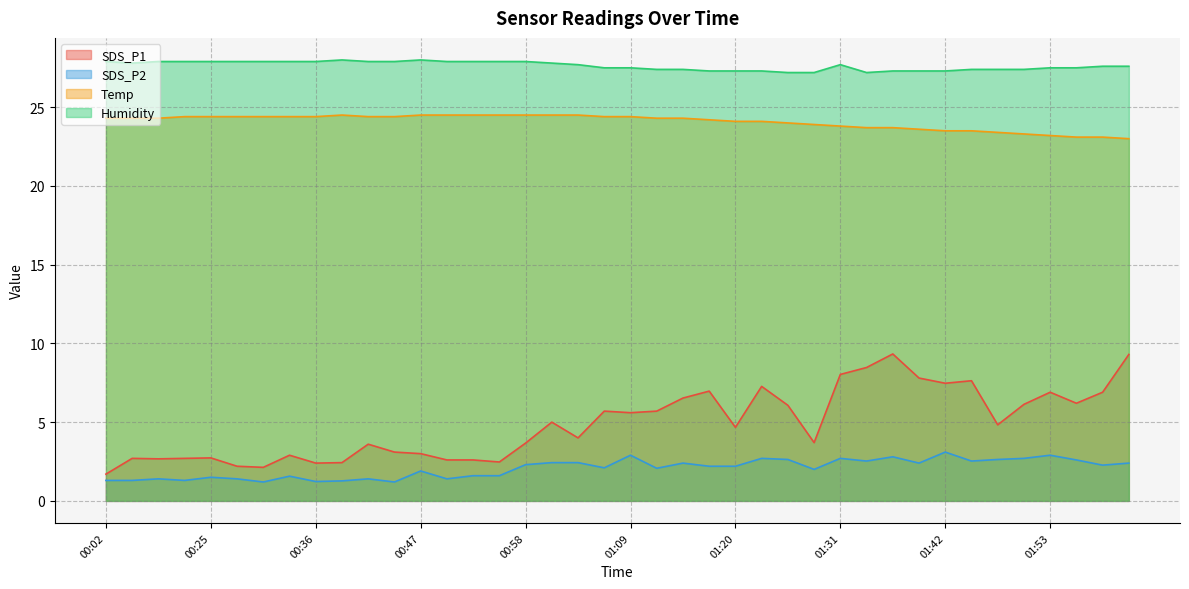

Is it true that Humidity equals 27.9 at 00:33?

True